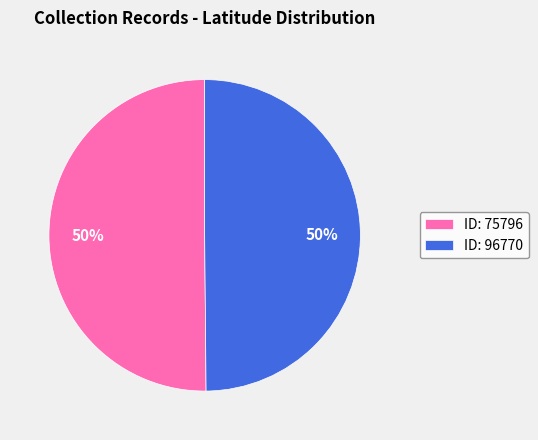

What is the ratio of the value at ID: 96770 to the value at ID: 75796?

1.0